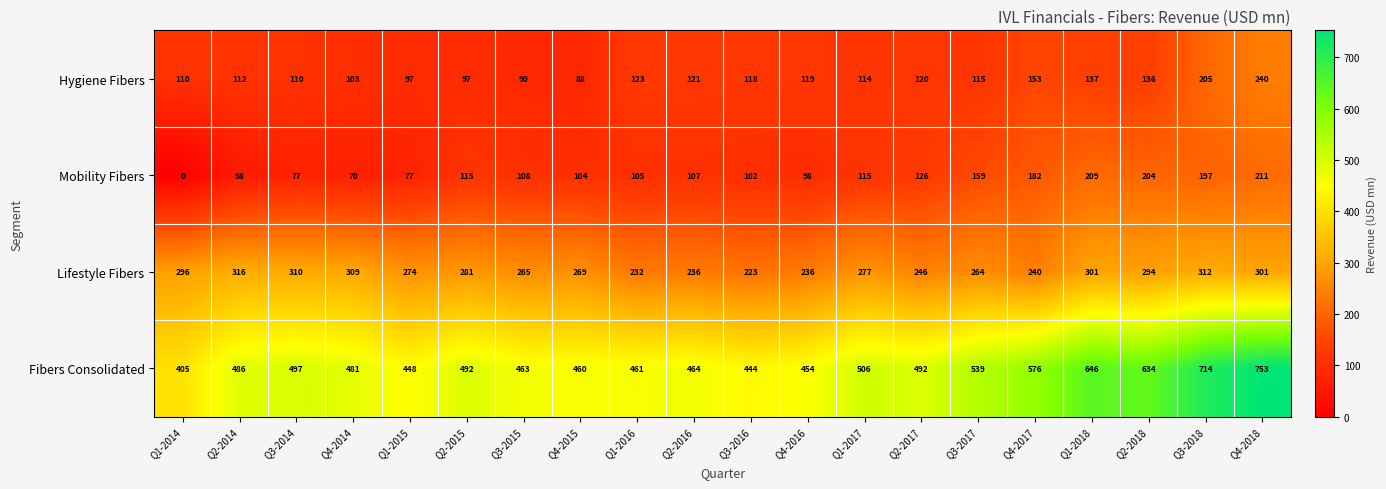

Is it true that Fibers Consolidated equals 444 at Q3-2016?

True